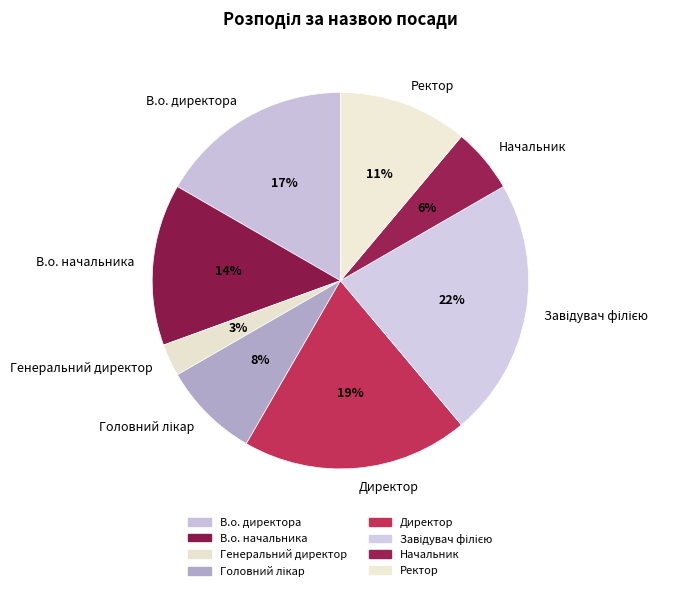

How many segments does this pie chart have?

8